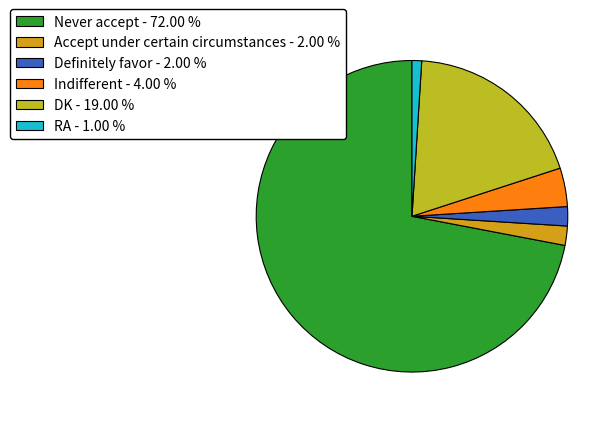

To the nearest percent, what is the combined percentage of Definitely favor and DK?

21%